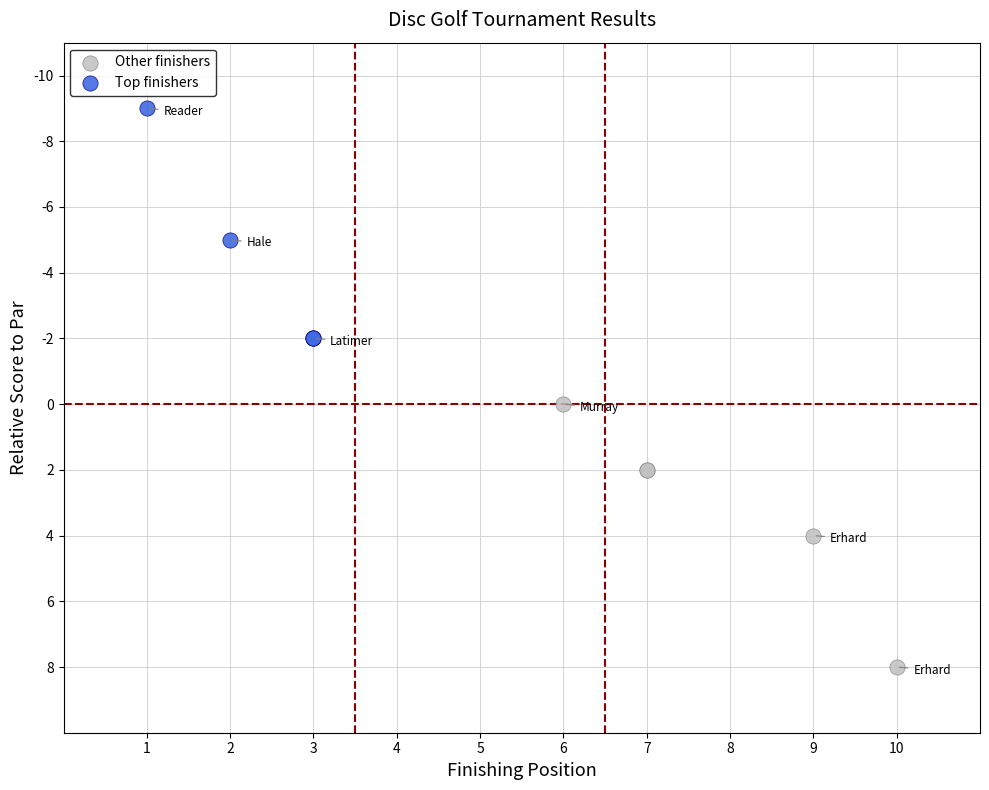

Which series has the widest spread of Y values?

Other finishers